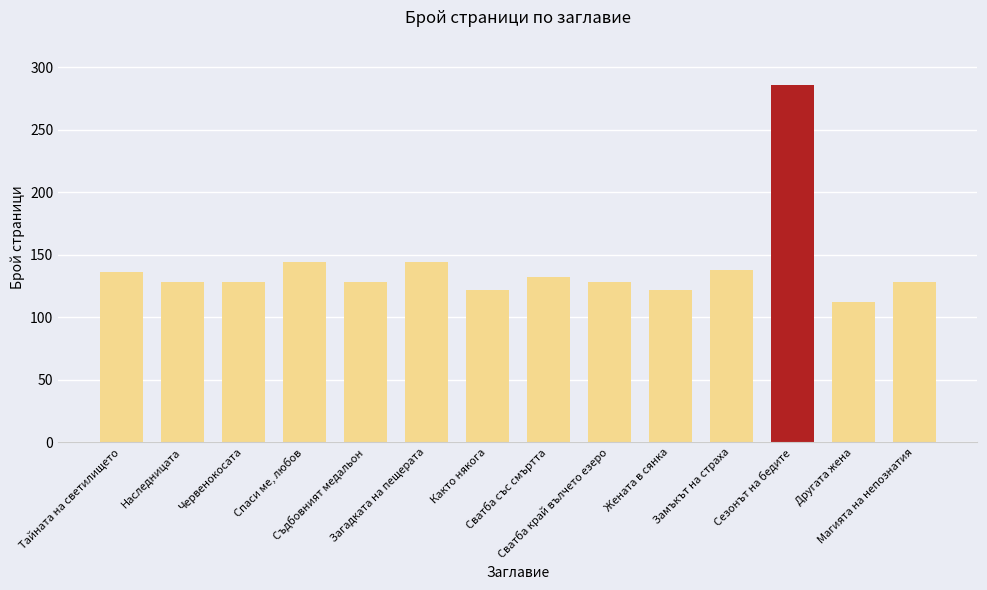

Reading left to right, what are all the values shown in this chart?

136	128	128	144	128	144	122	132	128	122	138	286	112	128